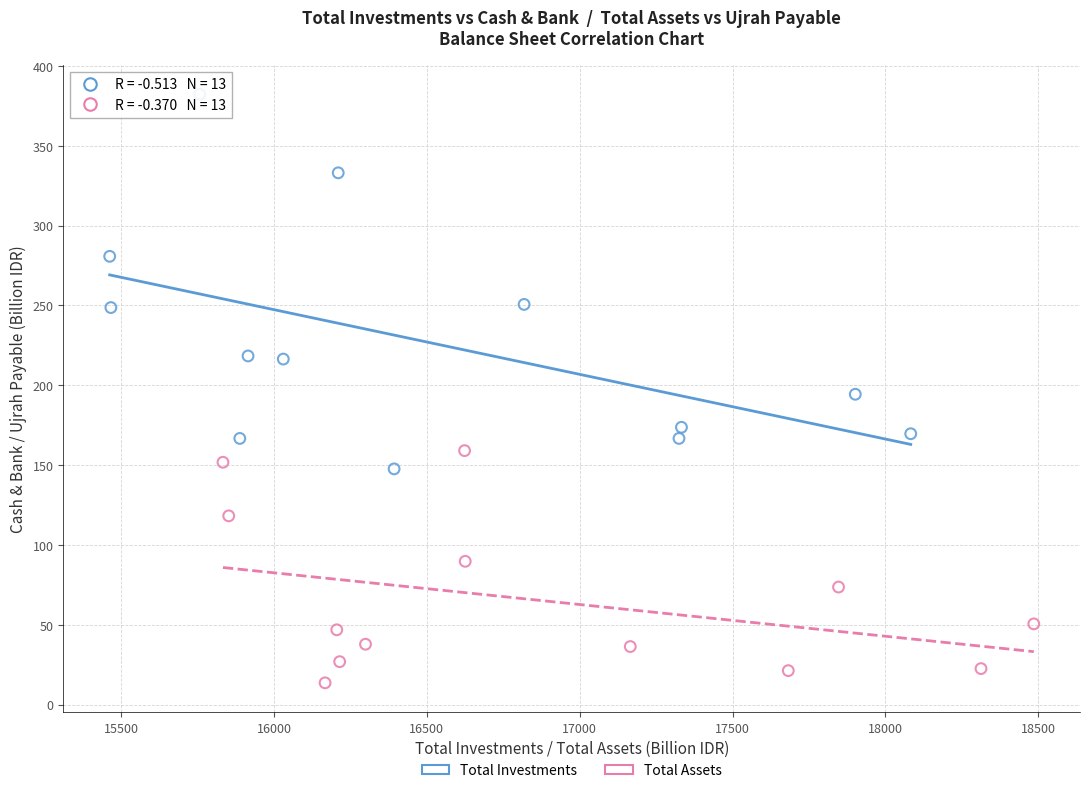

Which series contains the highest Y value?

Total Investments